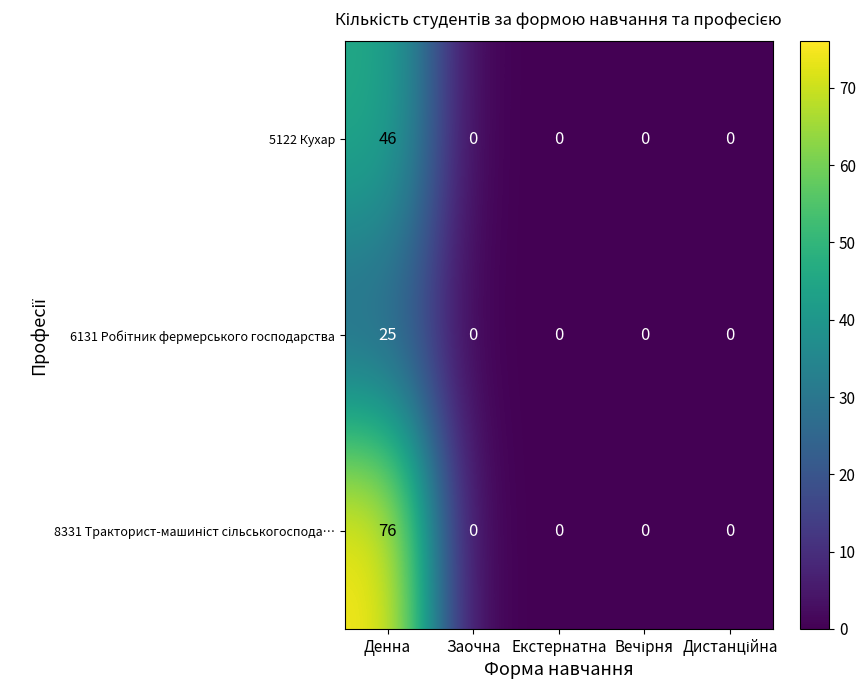

How many categories are shown in the chart?

5